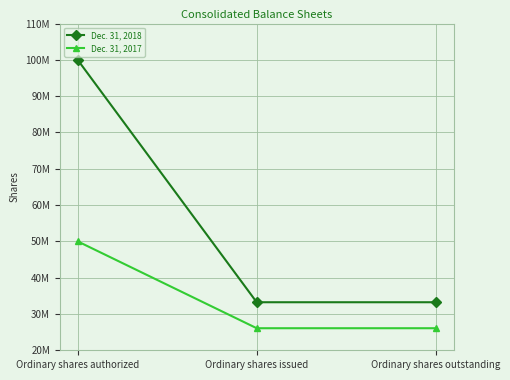

Is this an area chart (filled region under the line)?

No